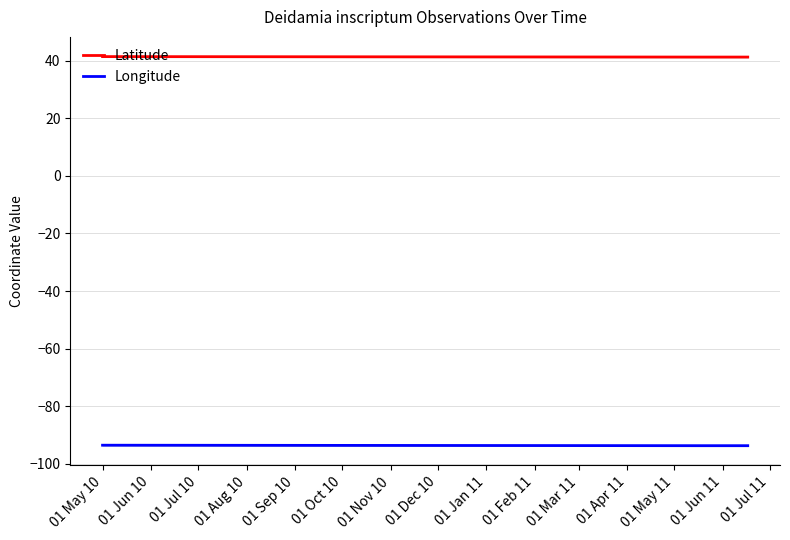

Reading right to left, transcribe all the data shown in this chart.

Latitude: 41.2	41.2	41.4
Longitude: -93.7	-93.7	-93.5